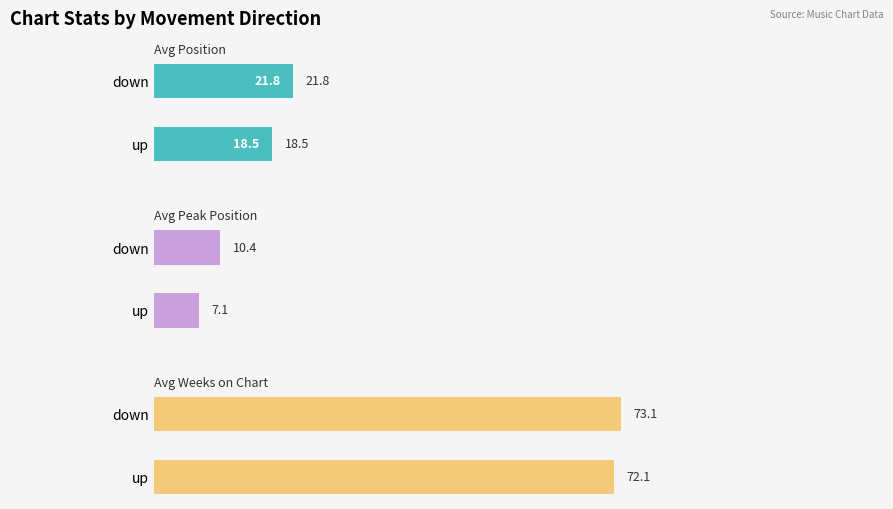

At how many categories does at least one series exceed 14?

2